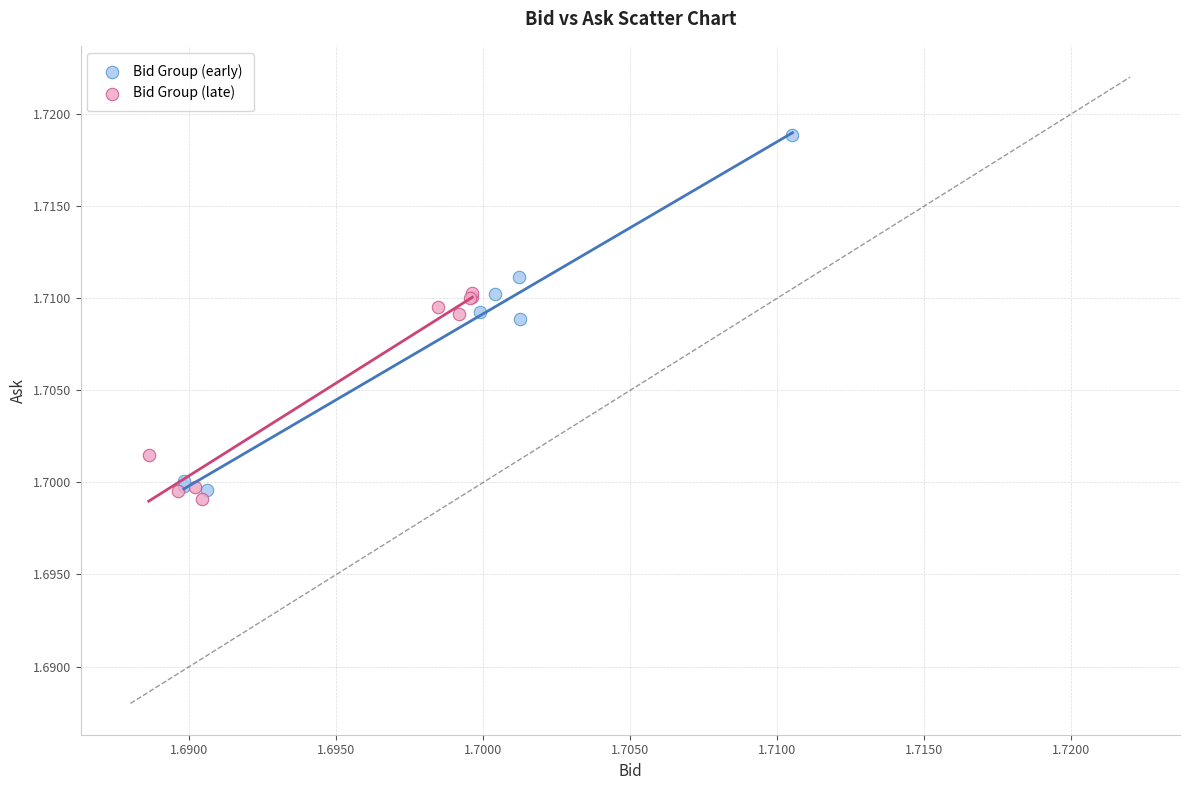

Which series contains the highest Y value?

Bid Group (early)